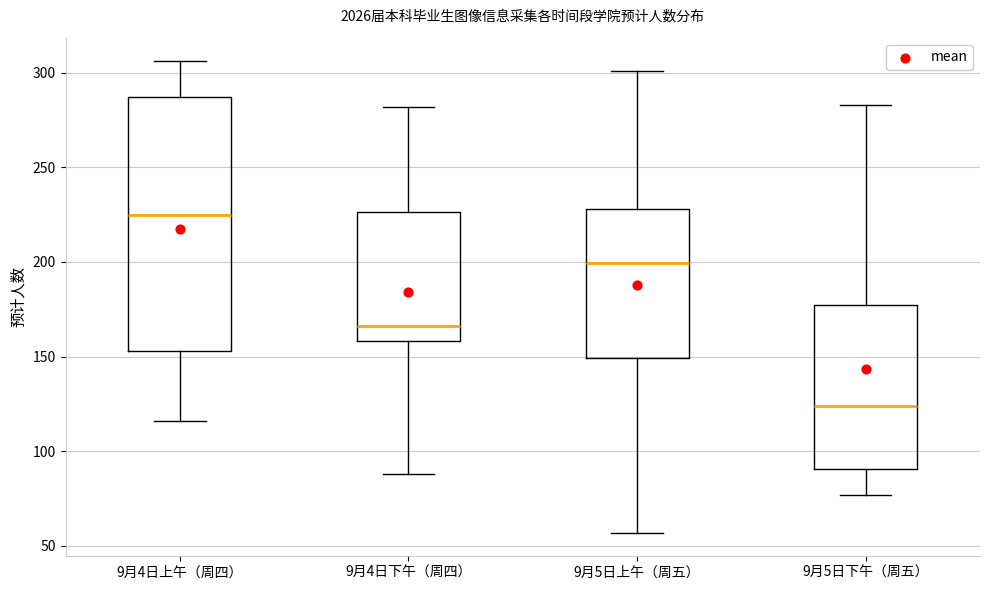

Which box's median line is the highest?

9月4日上午（周四）